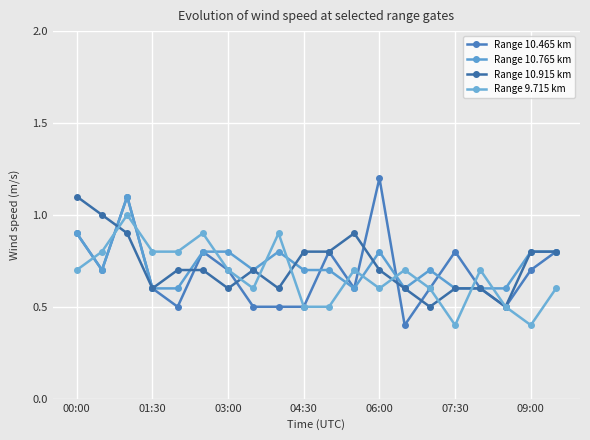

Is this an area chart (filled region under the line)?

No